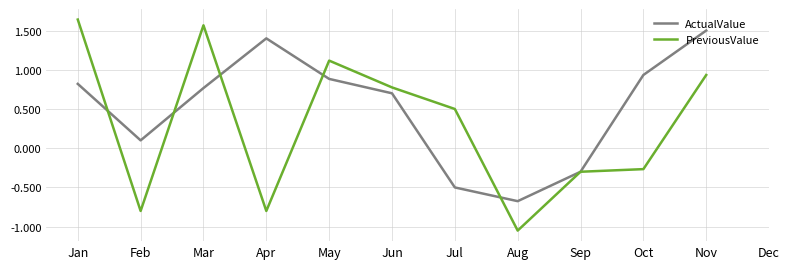

The PreviousValue series shows 0.9 at Nov. True or false?

True